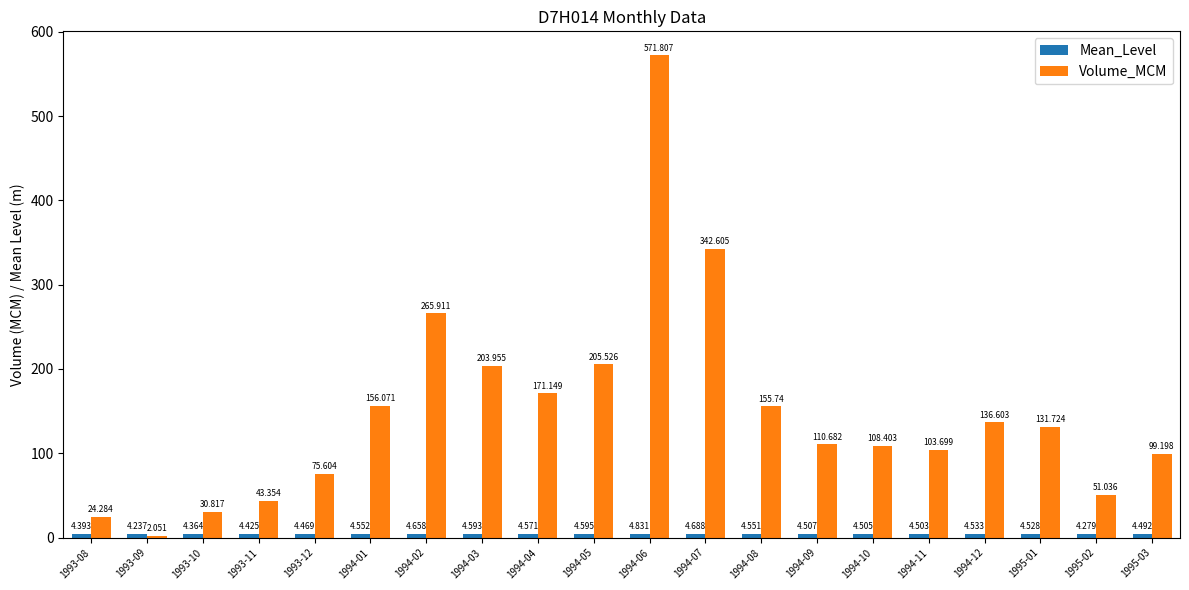

Is it true that Volume_MCM equals 39.5 at 1994-09?

False